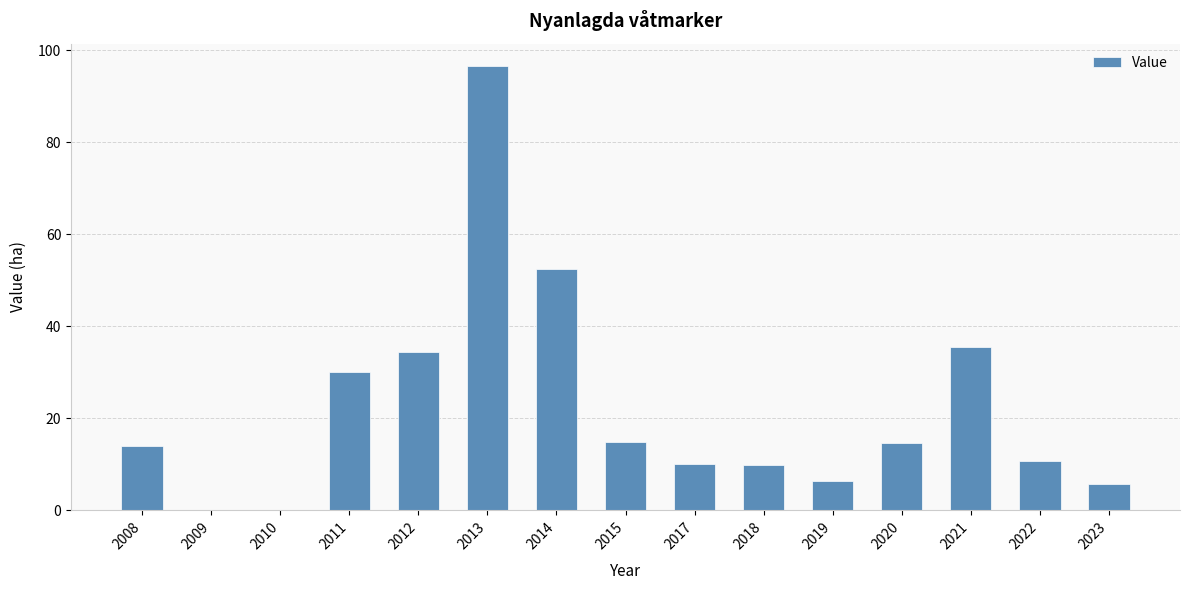

Which category has the highest value across all series?

2013